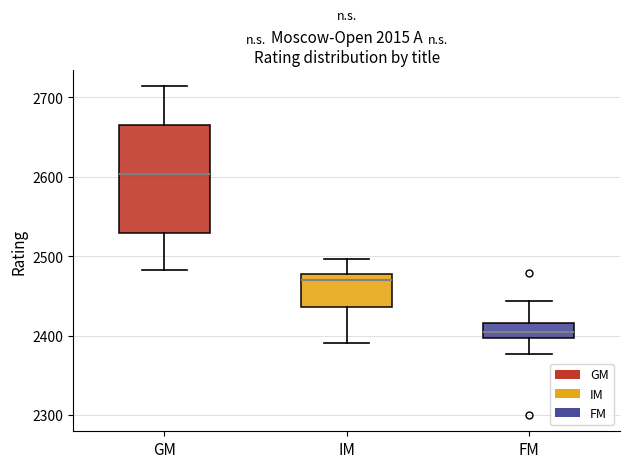

Reading left to right, transcribe this box plot: for each box, give where its median line is, the range the box spans, and where its two whiskers end, as read against the y-axis. The values are not printed on the chart, so give them approximately, as read against the axis.

GM: median 2600, box 2530 to 2670, whiskers 2480 to 2710
IM: median 2470, box 2440 to 2480, whiskers 2390 to 2500
FM: median 2410, box 2400 to 2420, whiskers 2380 to 2440